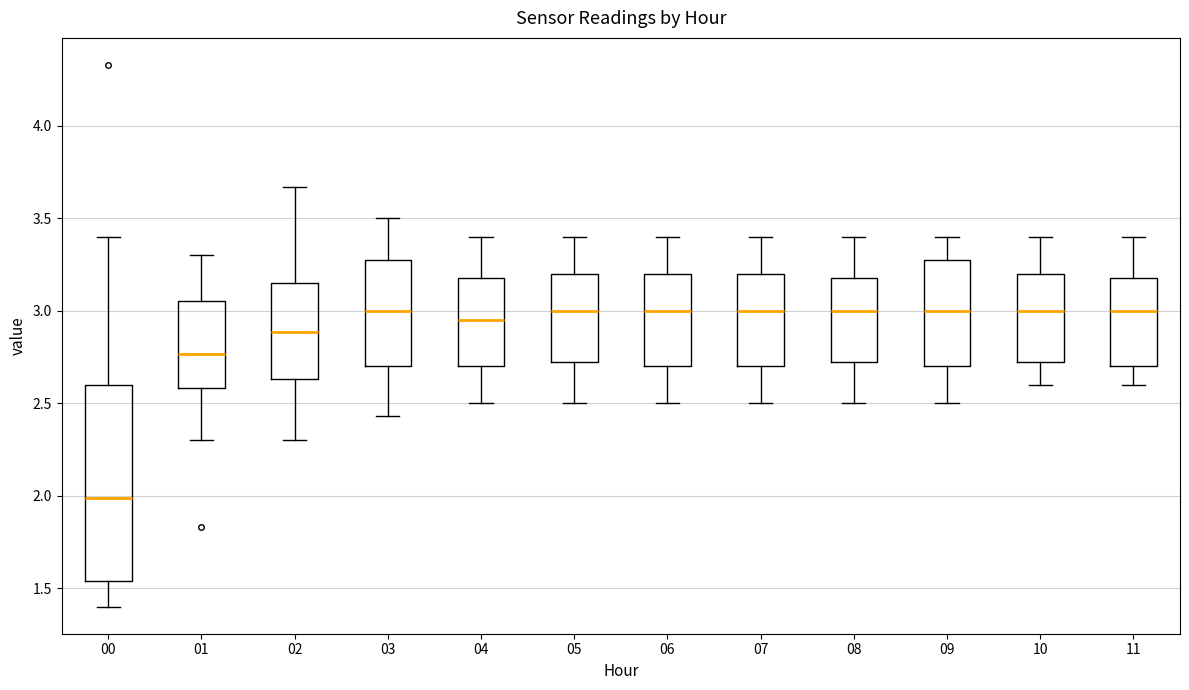

Where is the lower edge of the box at x = 05 on the y-axis? The values are not printed on the chart, so give them approximately, as read against the axis.

2.75